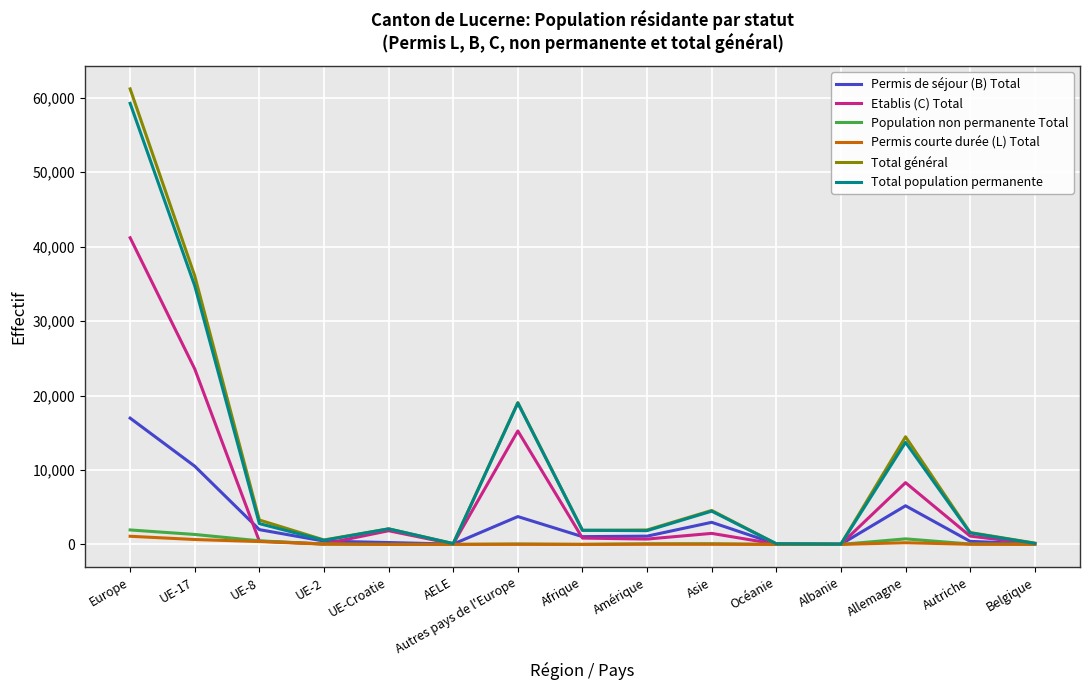

Which series has the largest range (max minus min)?

Total général